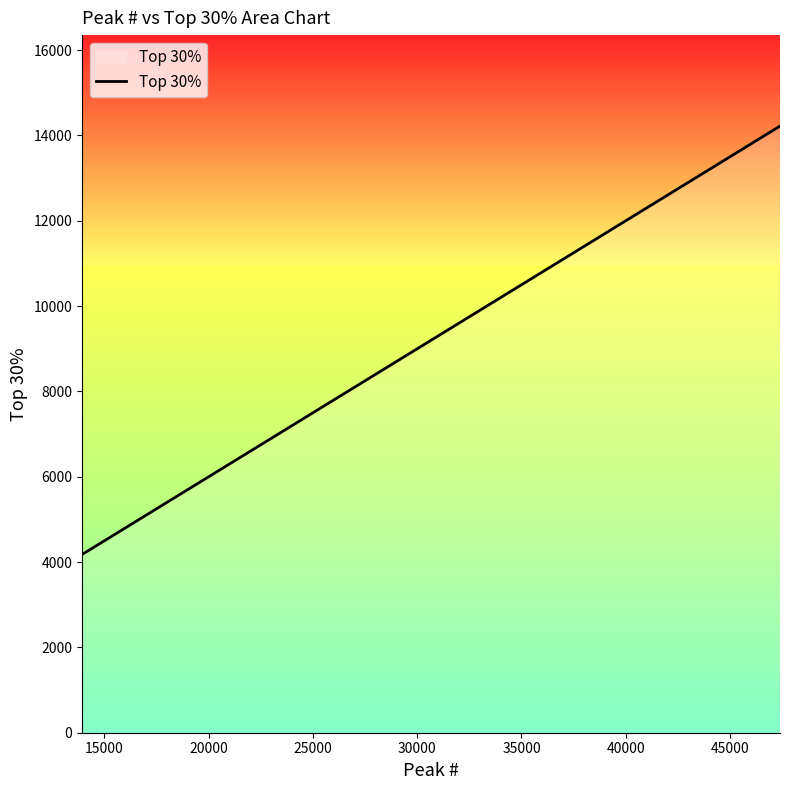

Does the chart have visible grid lines?

No